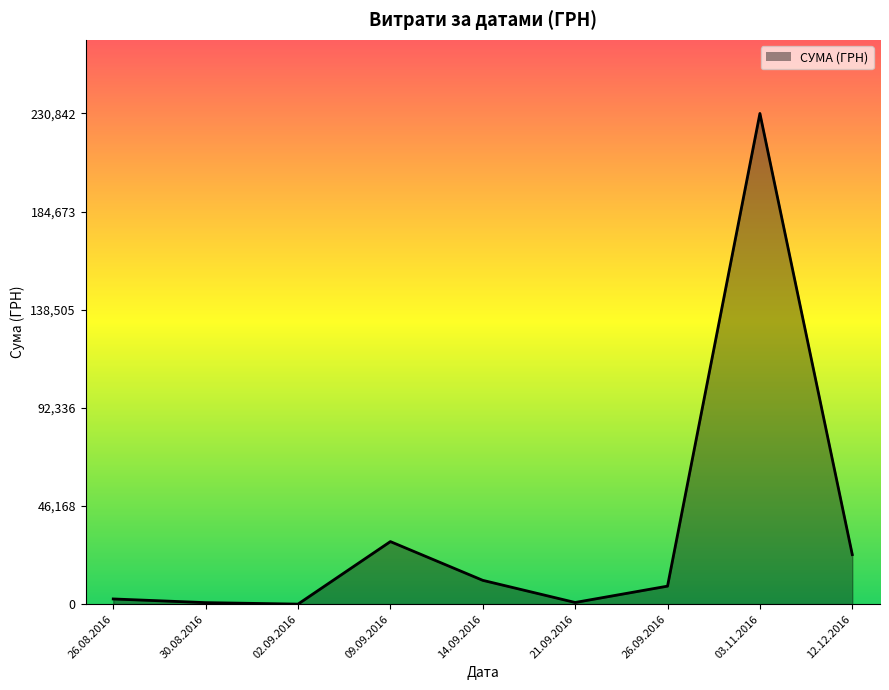

What is the difference between the values at 14.09.2016 and 21.09.2016?

10418.3